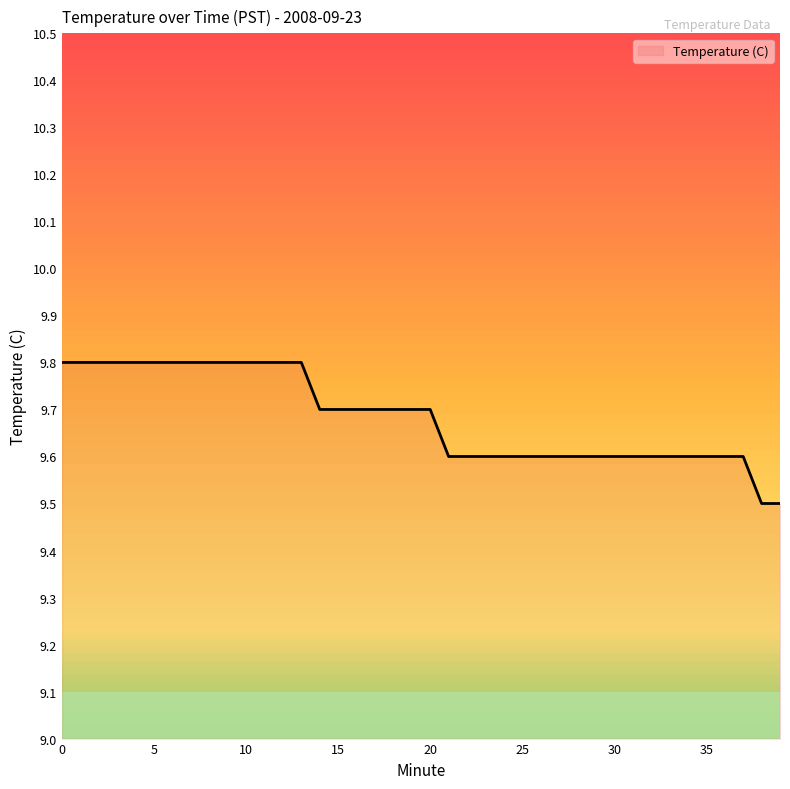

What is the smallest value displayed?

9.5